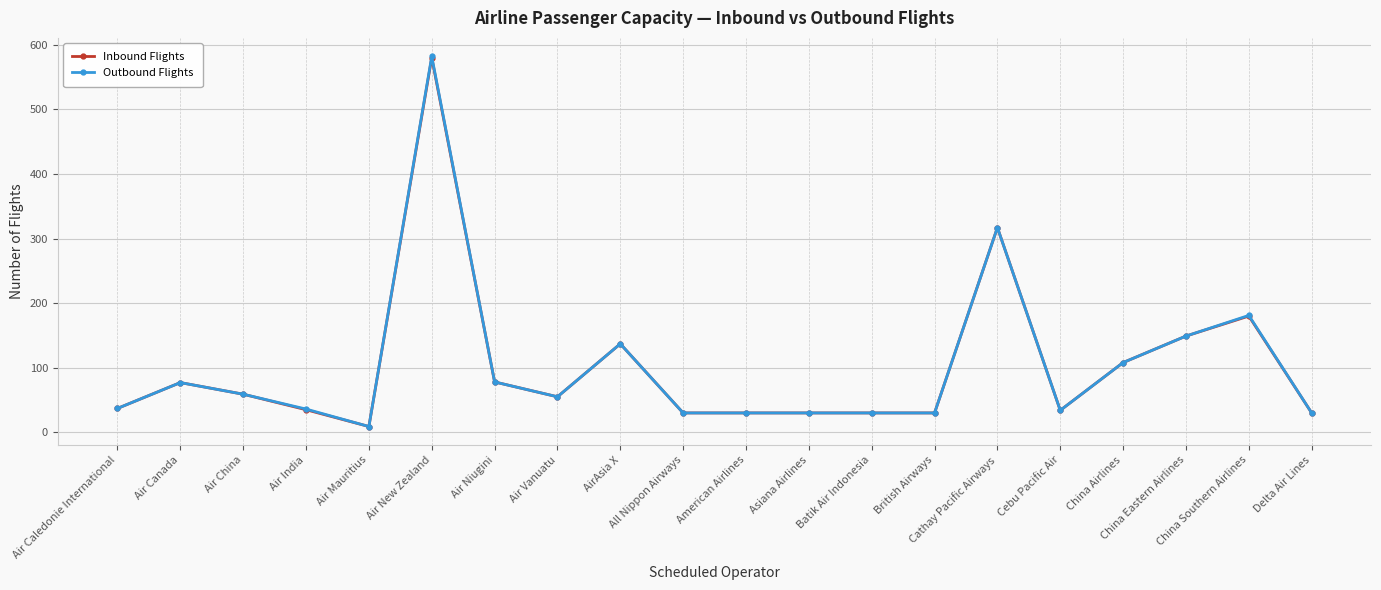

True or false: Outbound Flights has more than 1 interior local peaks.

True